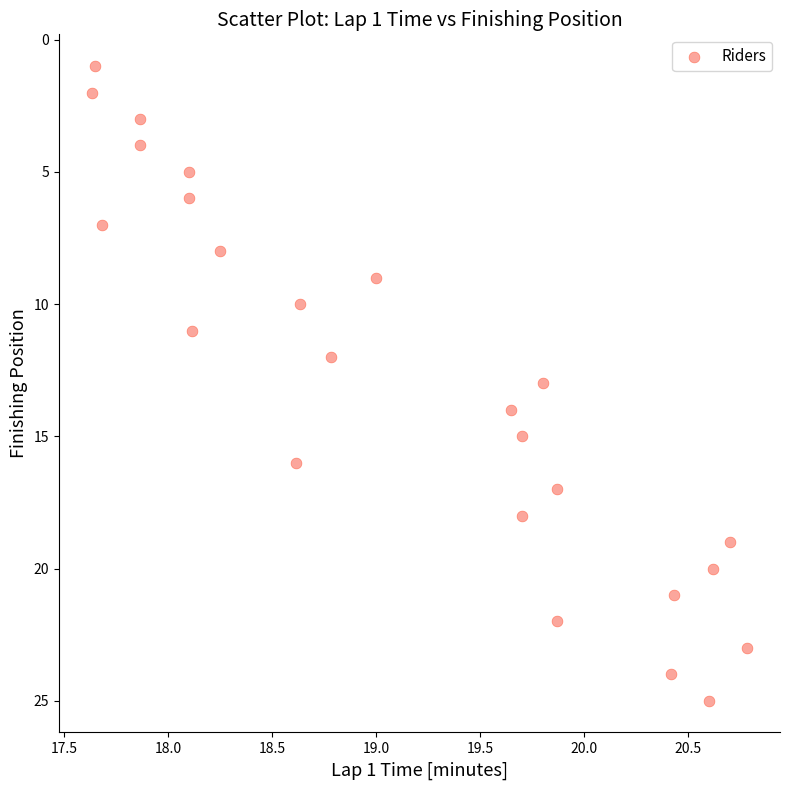

What is the range of Y values (max minus min)?

24